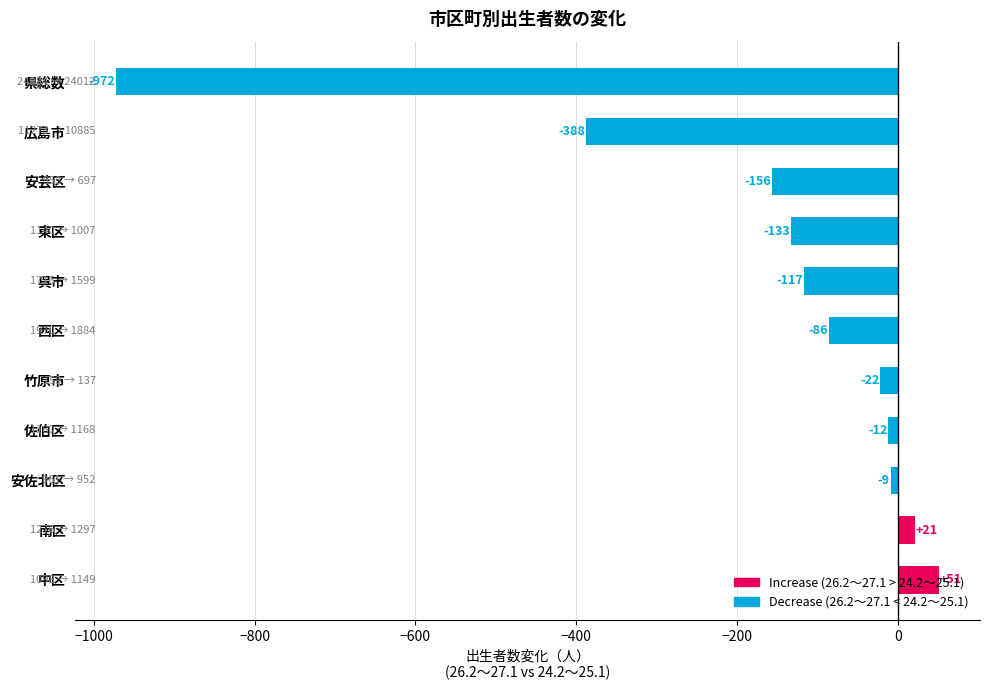

What is the difference between the maximum and minimum values?

1023